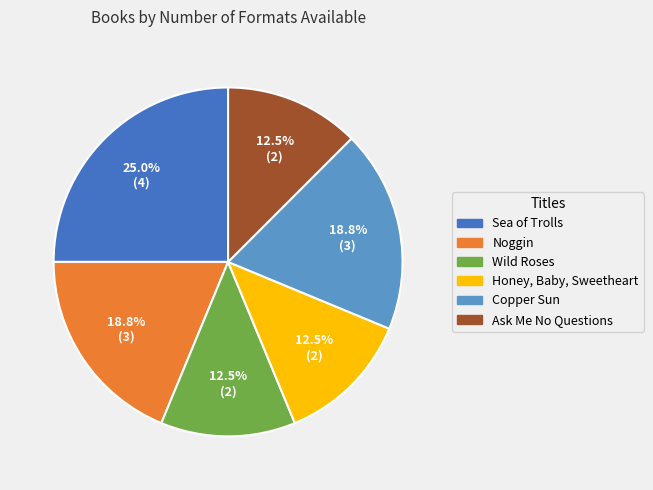

Does Sea of Trolls account for over 50% of the chart?

No